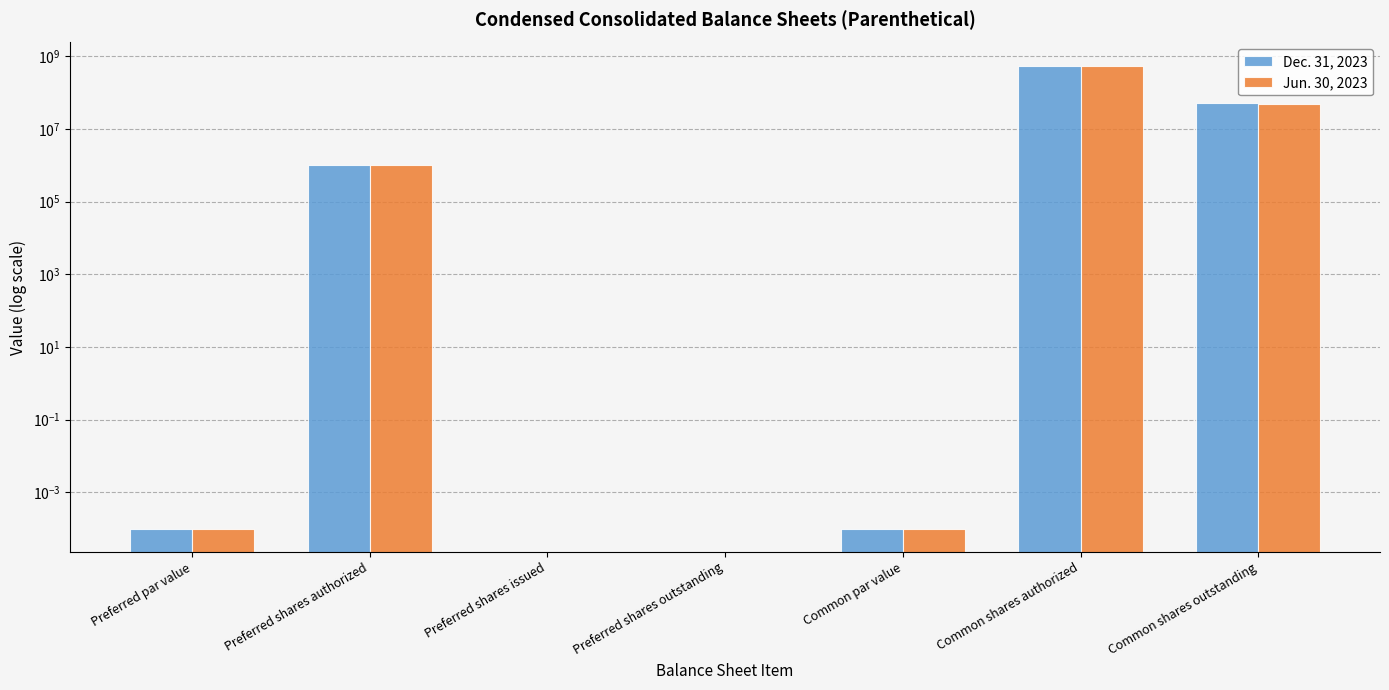

Which series has the largest range (max minus min)?

Dec. 31, 2023